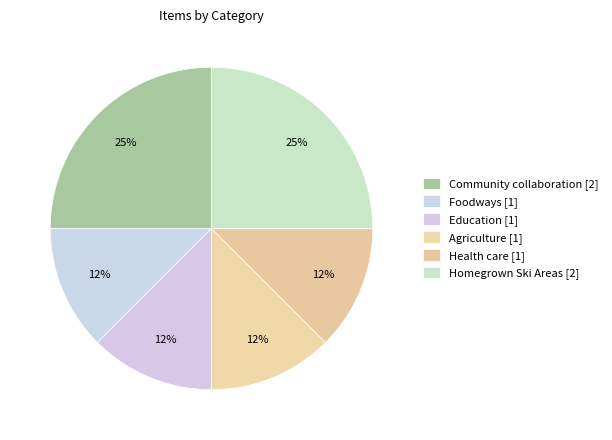

How many segments does this pie chart have?

6